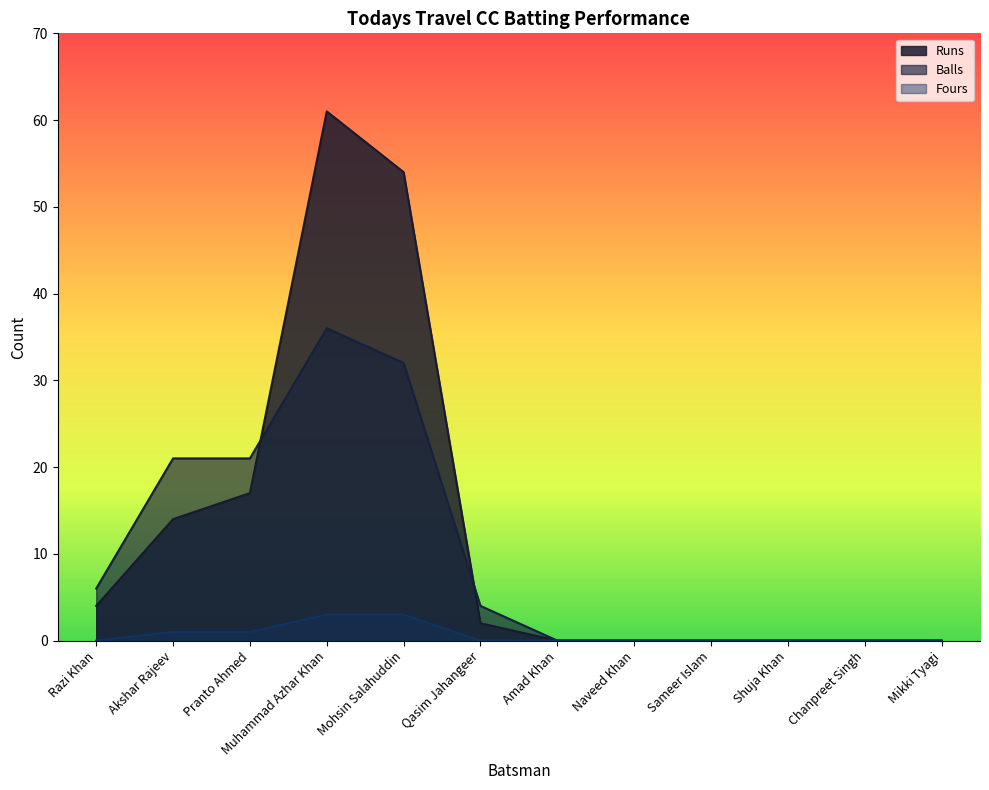

At how many categories does at least one series exceed 54?

1